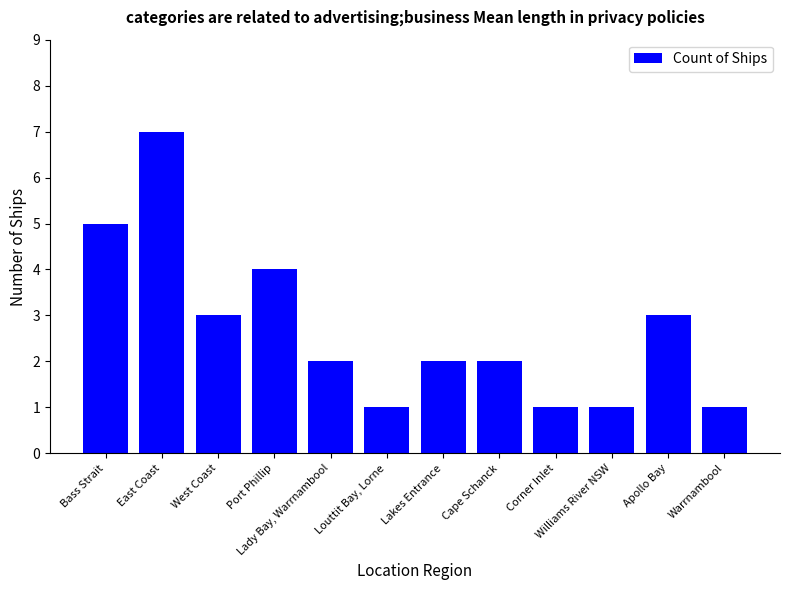

What is the label of the 12th bar from the right?

Bass Strait